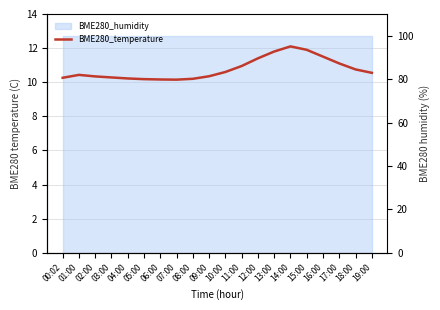

Where is the first local maximum?

01:00